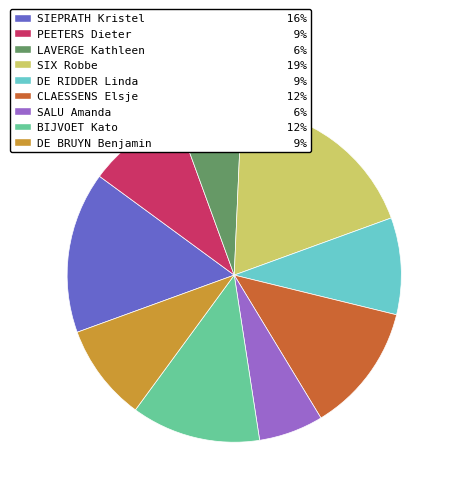

Is there any slice that represents more than half of the pie?

No